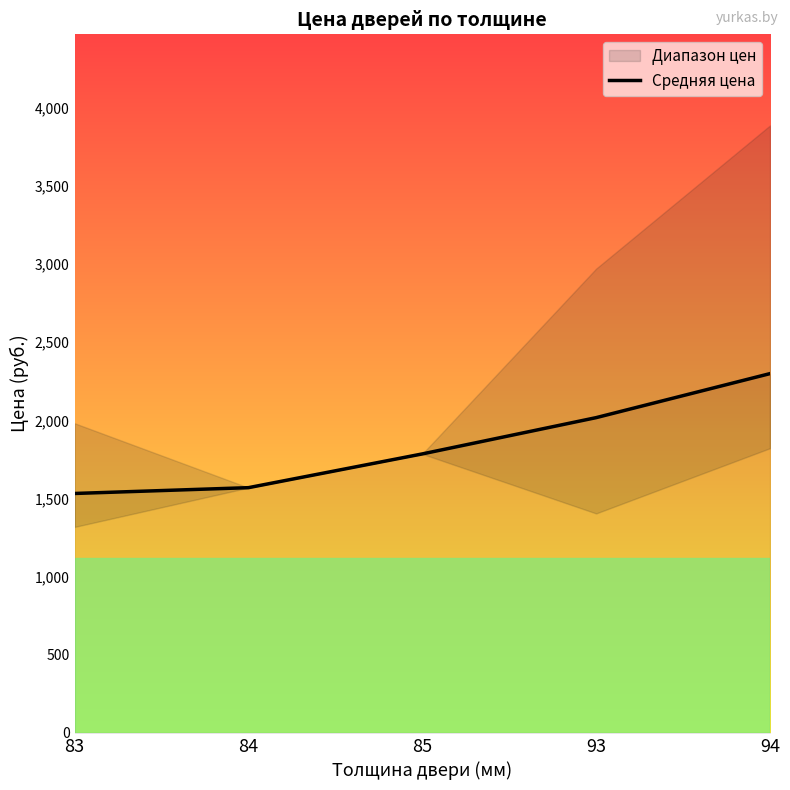

Reading left to right, what are all the values shown in this chart?

83=1532.3	84=1569.5	85=1785.5	93=2017.7	94=2299.5